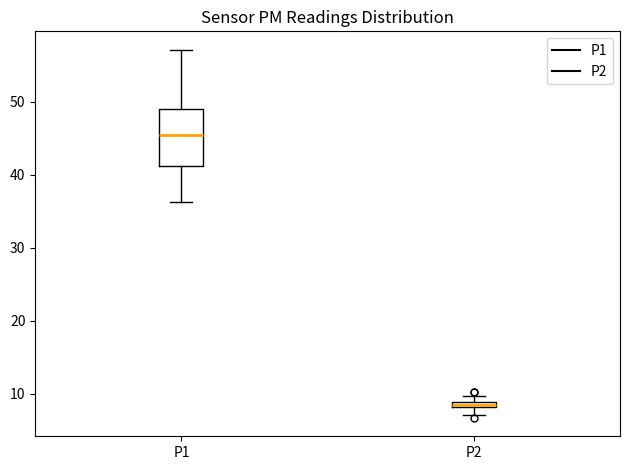

Where does the lower whisker of the box for P1 end on the y-axis? The values are not printed on the chart, so give them approximately, as read against the axis.

36